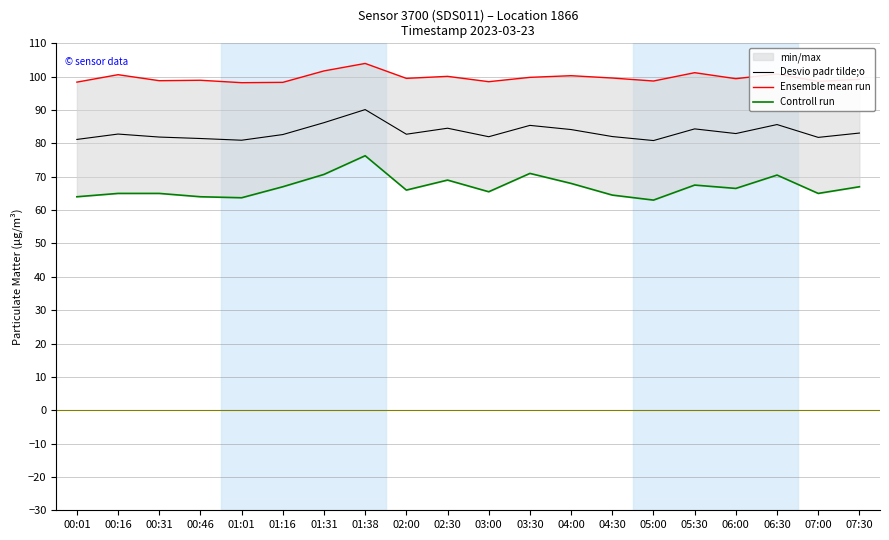

True or false: Ensemble mean run and Controll run intersect in this chart.

False